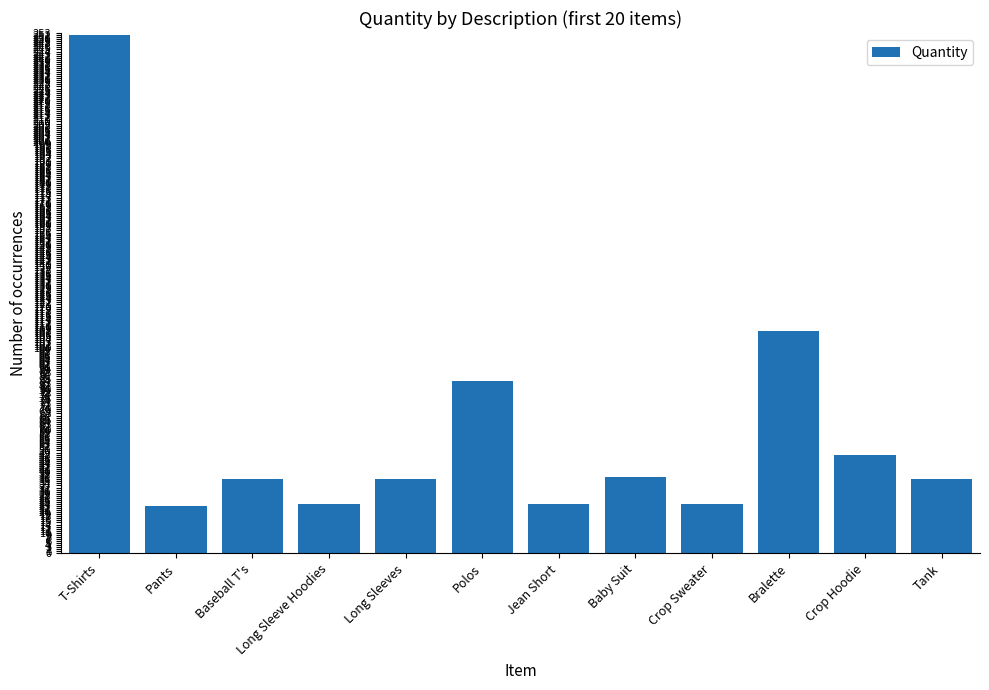

Approximately how many times larger is the value at Polos compared to Tank?

2.3